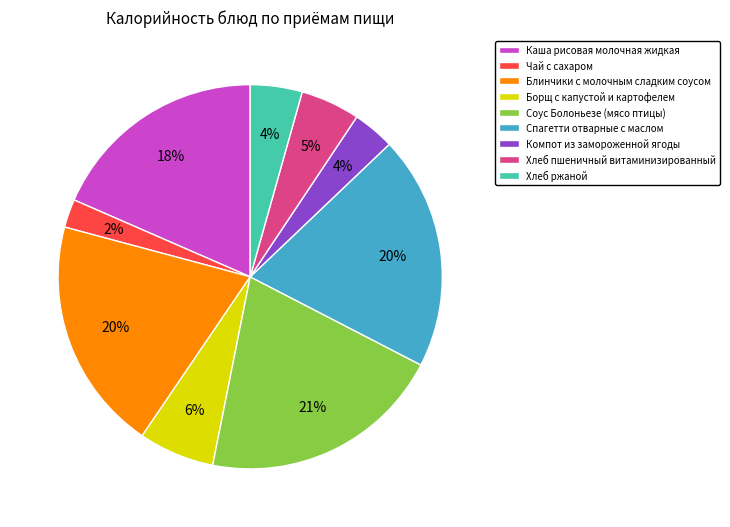

Does Соус Болоньезе (мясо птицы) account for over 50% of the chart?

No